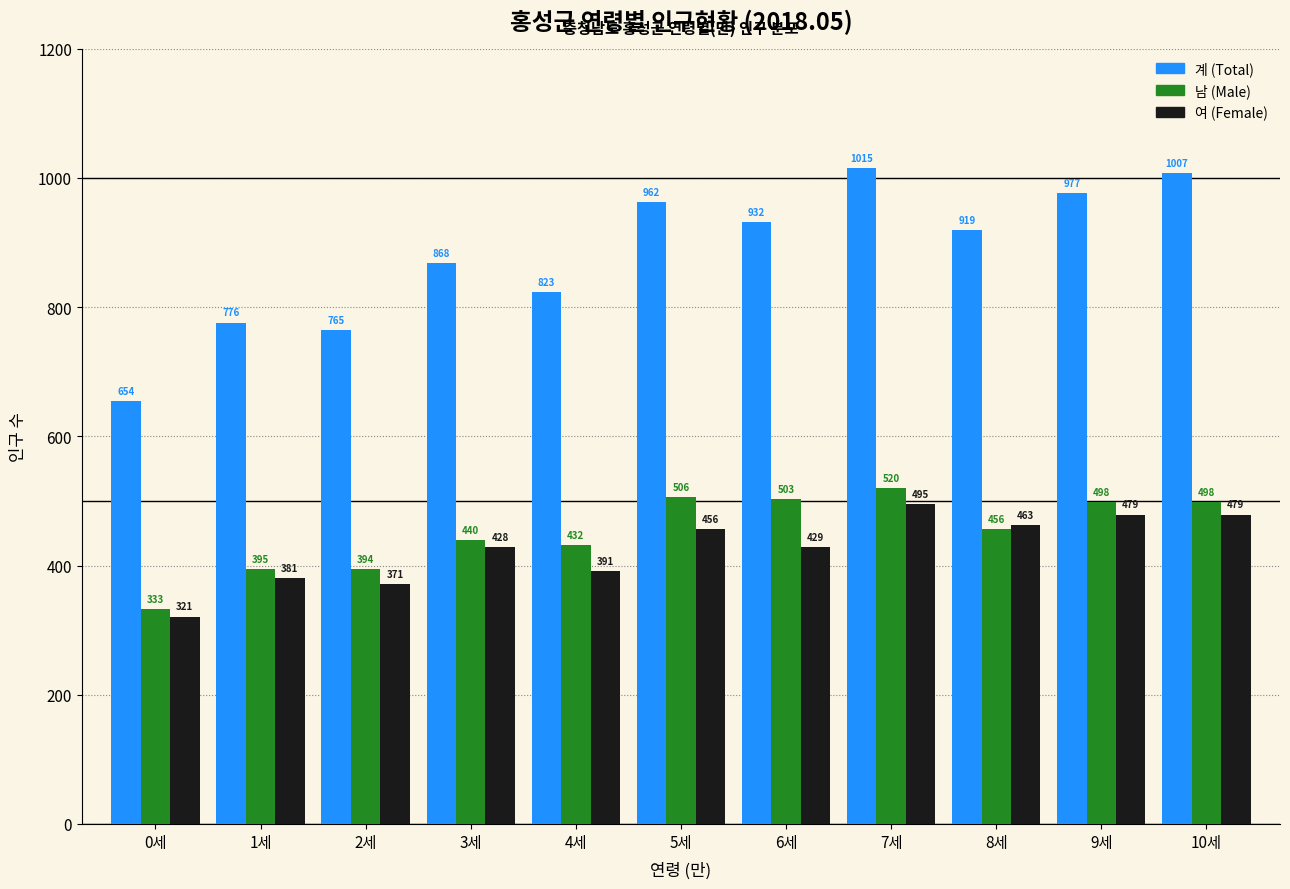

Reading left to right, transcribe all the data shown in this chart.

계 (Total): 654	776	765	868	823	962	932	1015	919	977	1007
남 (Male): 333	395	394	440	432	506	503	520	456	498	498
여 (Female): 321	381	371	428	391	456	429	495	463	479	479